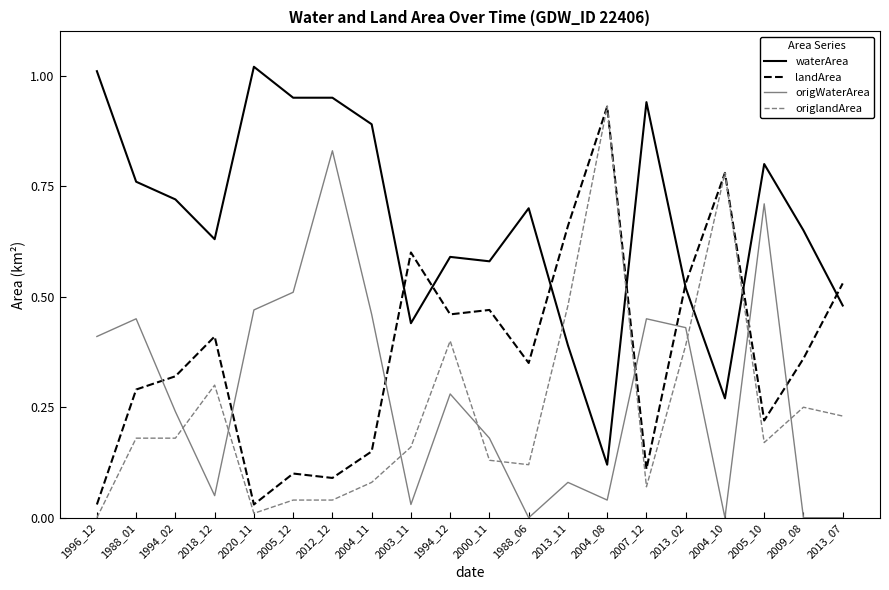

At 2013_11, list the series in order from smallest to largest.

origWaterArea, waterArea, origlandArea, landArea